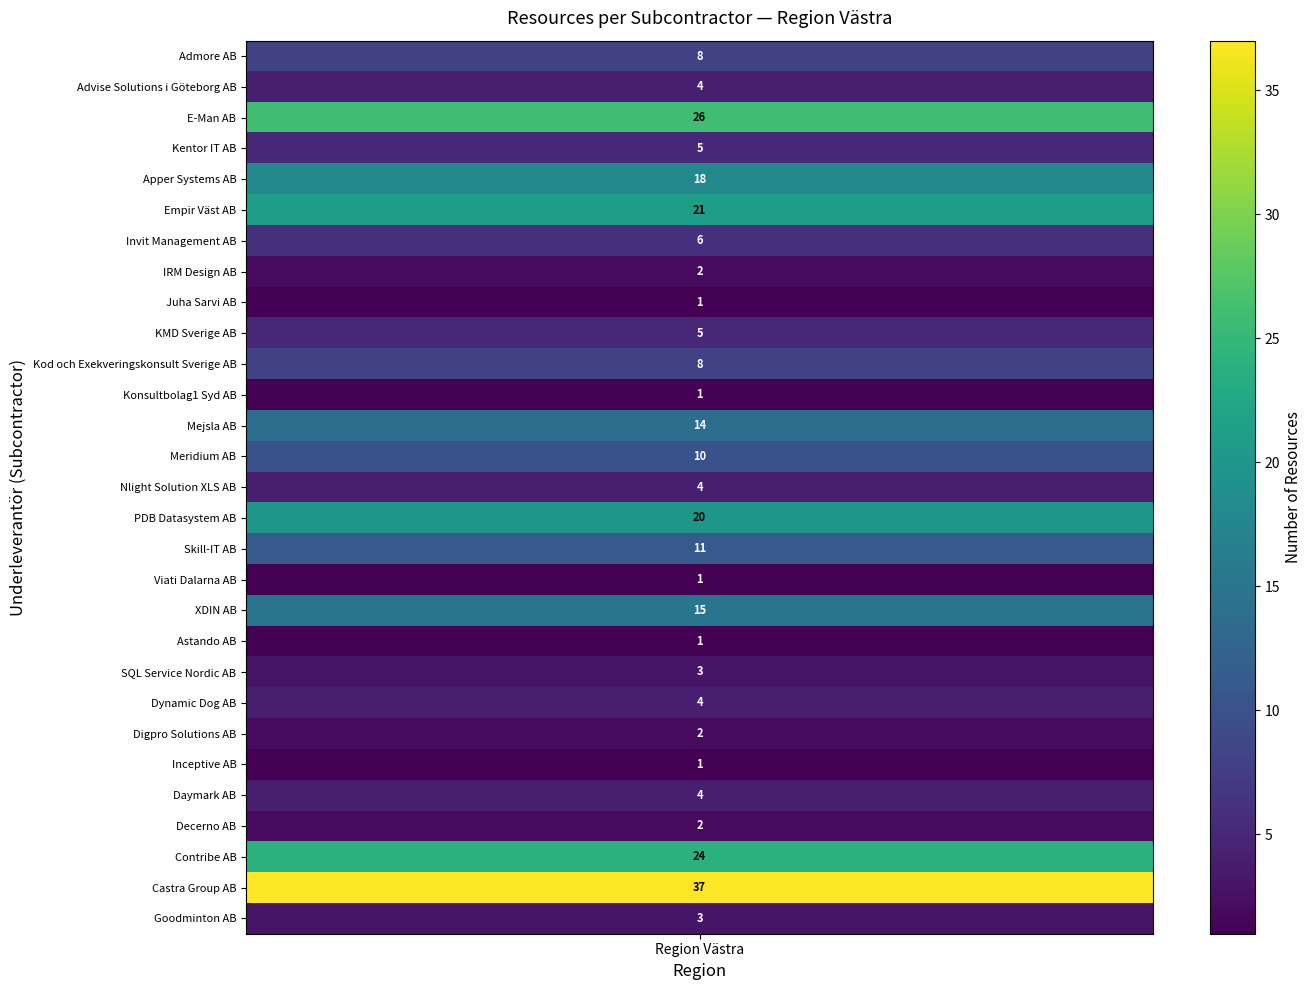

The chart shows a value of 1 at 17. True or false?

True